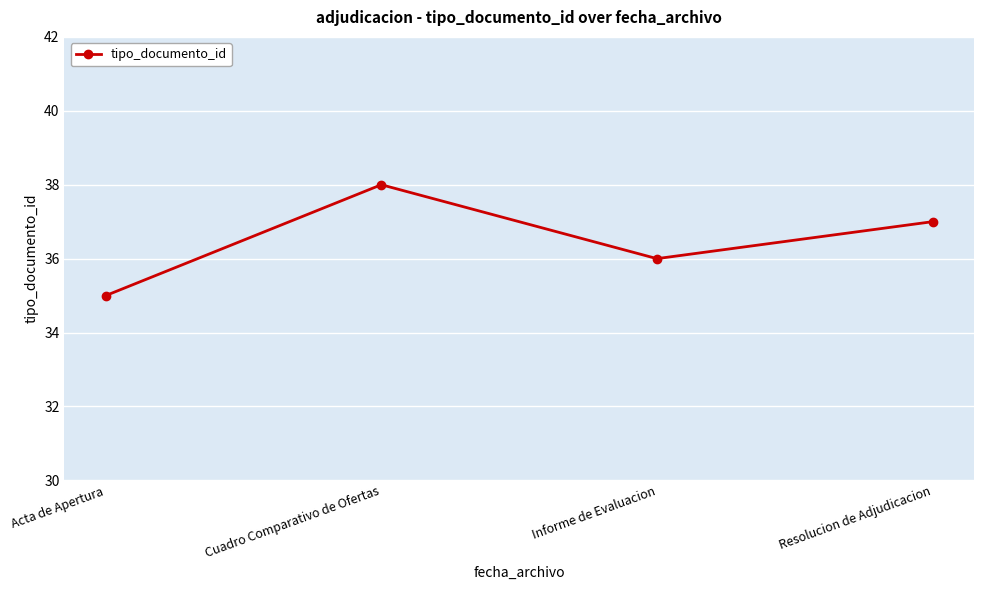

The value at Resolucion de Adjudicacion is 57. True or false?

False